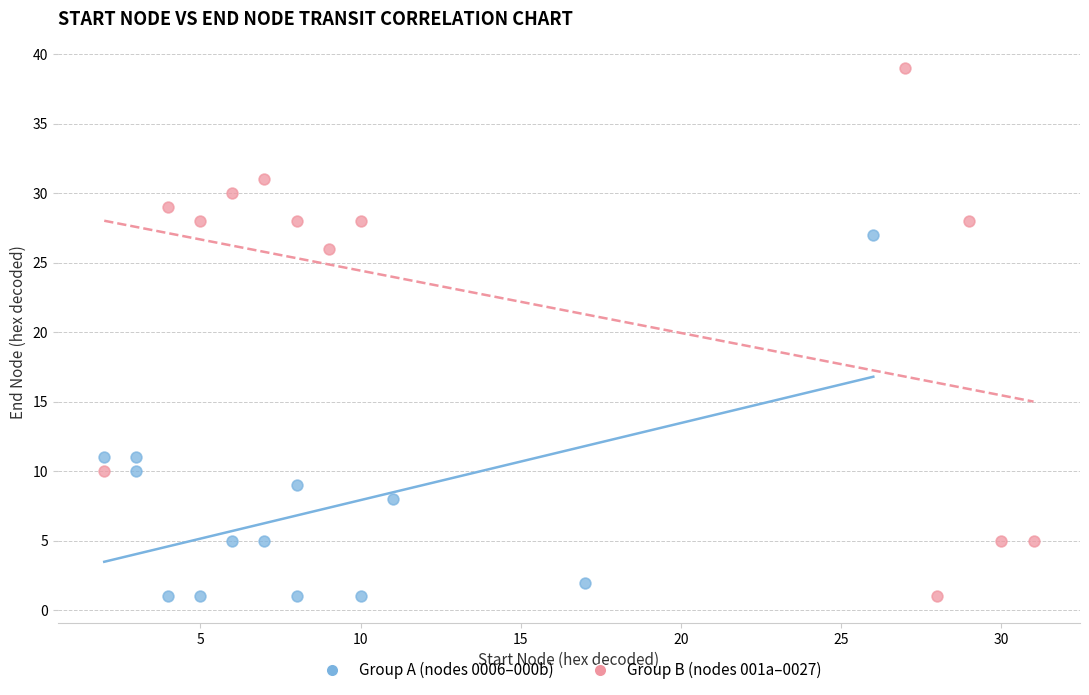

Which series reaches the maximum Y coordinate?

Group B (nodes 001a–0027)